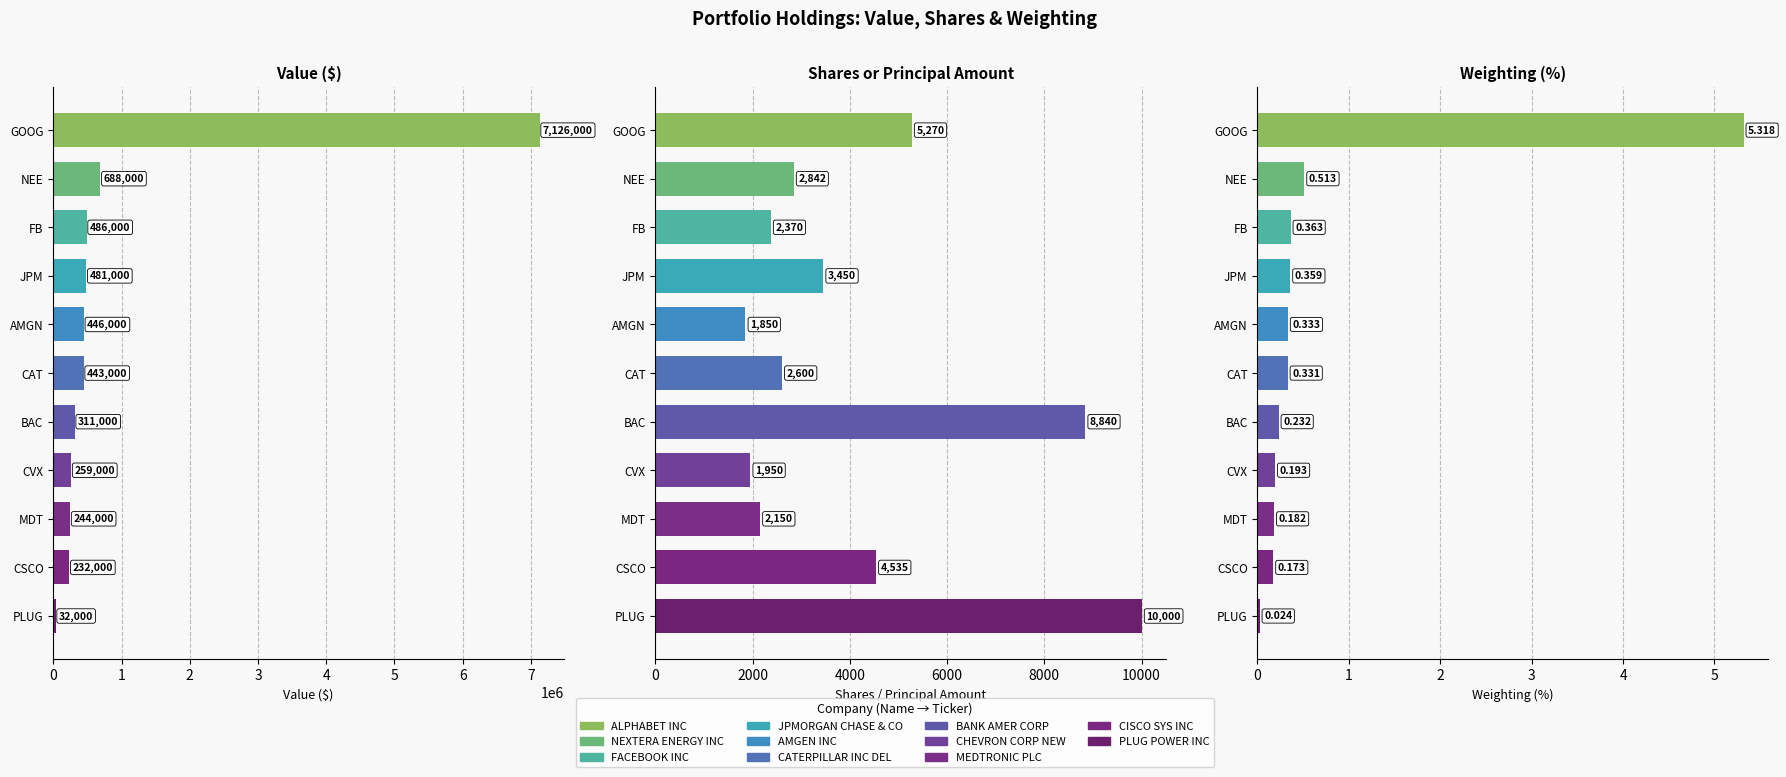

Which has a higher value, CVX or PLUG?

CVX